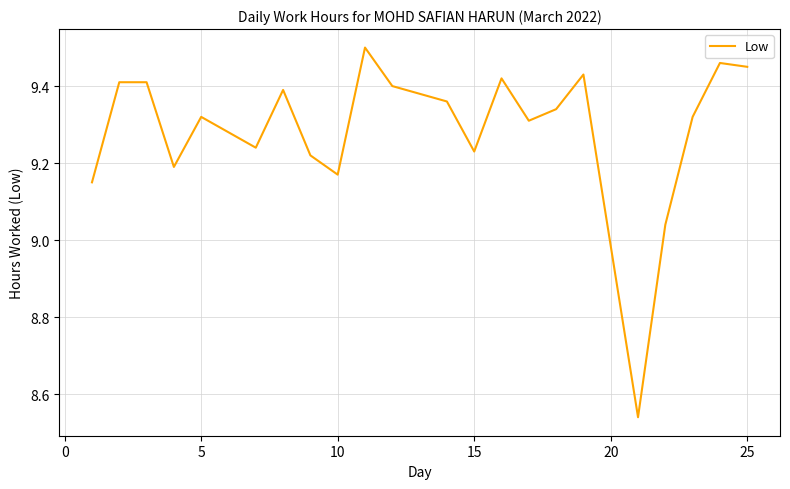

What is the difference between the maximum and minimum values?

1.0